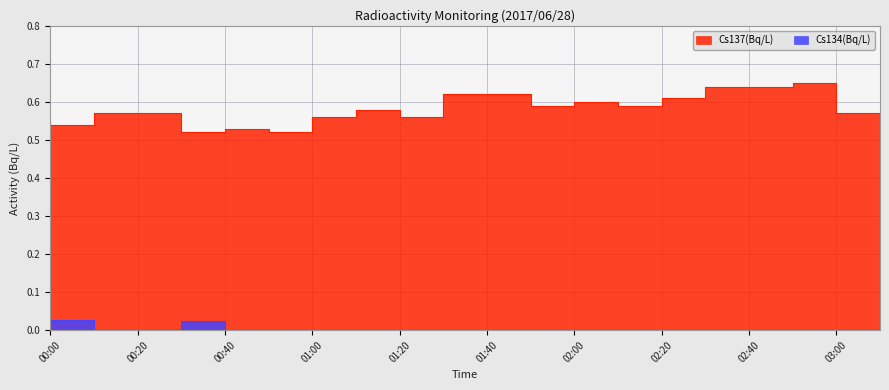

The Cs134(Bq/L) series shows -0.0 at 01:30. True or false?

False